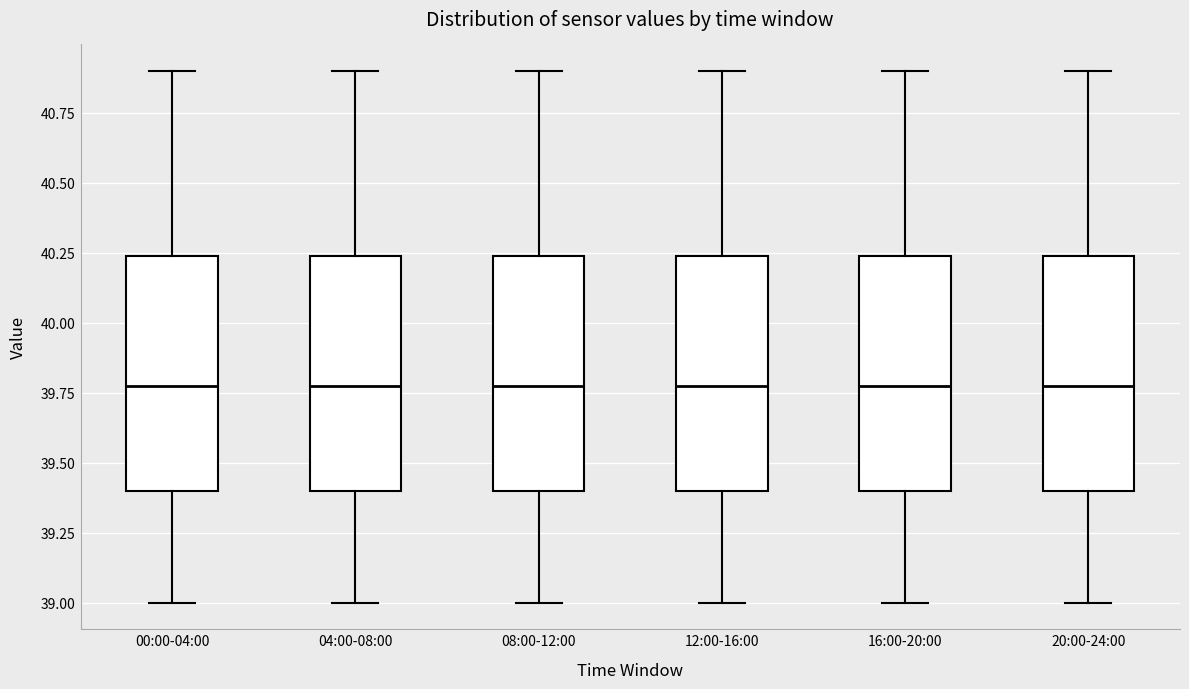

Reading left to right, read every box against the y-axis: the position of its median line, the range the box covers, and the ends of its whiskers. The values are not printed on the chart, so give them approximately, as read against the axis.

00:00-04:00: median 39.80, box 39.40 to 40.25, whiskers 39.00 to 40.90
04:00-08:00: median 39.80, box 39.40 to 40.25, whiskers 39.00 to 40.90
08:00-12:00: median 39.80, box 39.40 to 40.25, whiskers 39.00 to 40.90
12:00-16:00: median 39.80, box 39.40 to 40.25, whiskers 39.00 to 40.90
16:00-20:00: median 39.80, box 39.40 to 40.25, whiskers 39.00 to 40.90
20:00-24:00: median 39.80, box 39.40 to 40.25, whiskers 39.00 to 40.90